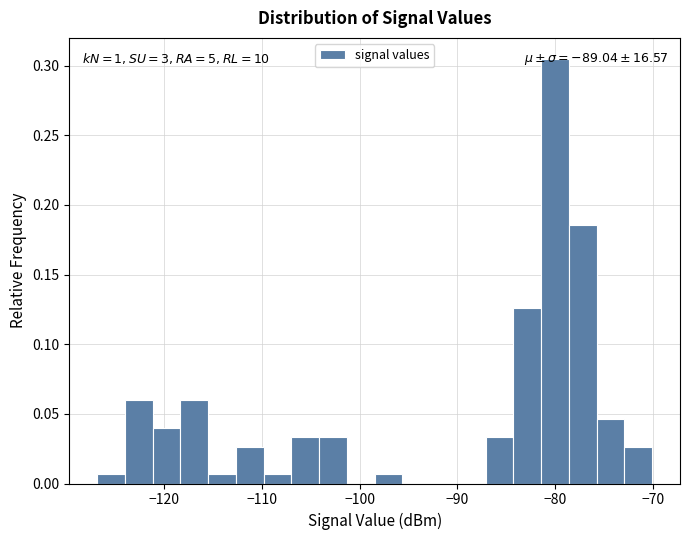

Read against the x-axis, roughly where is the centre of the tallest bar?

-80